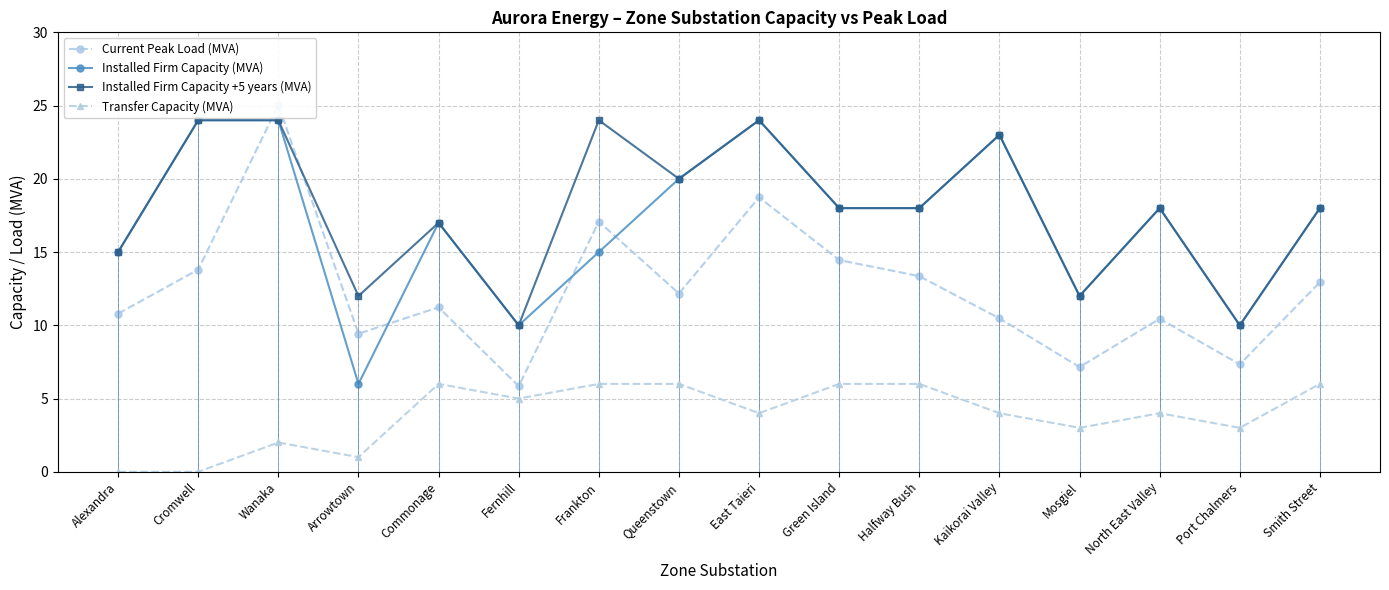

True or false: Installed Firm Capacity +5 years (MVA) and Installed Firm Capacity (MVA) cross at least once.

False